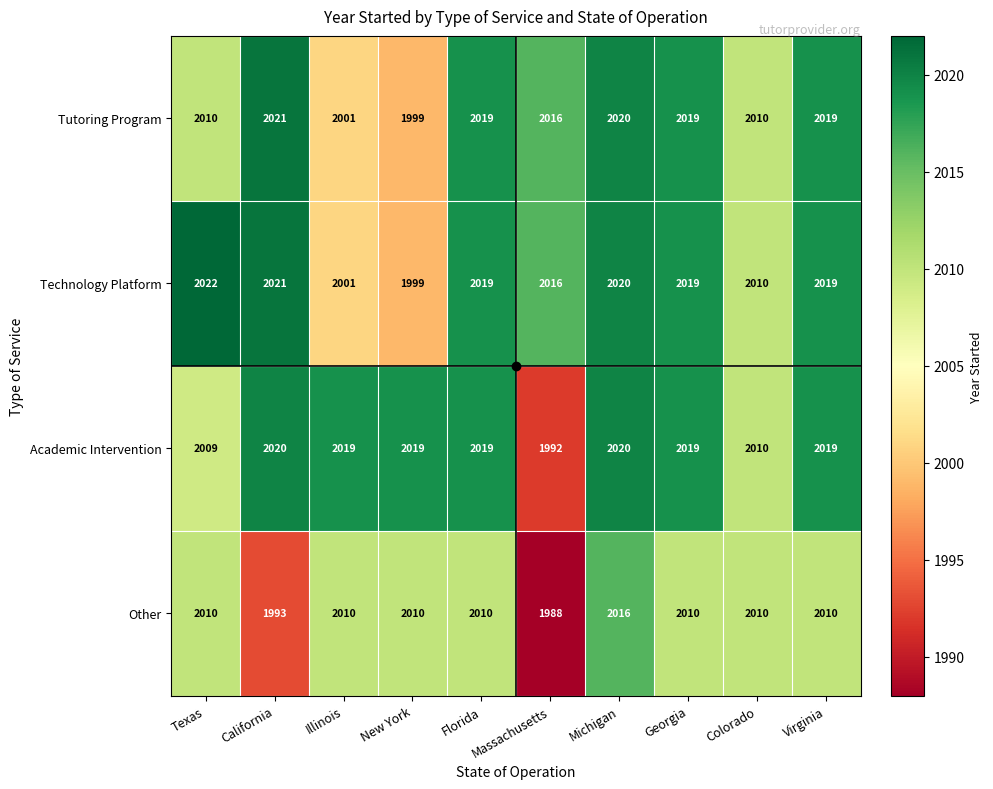

What is the difference between the Tutoring Program values at Illinois and Michigan?

19